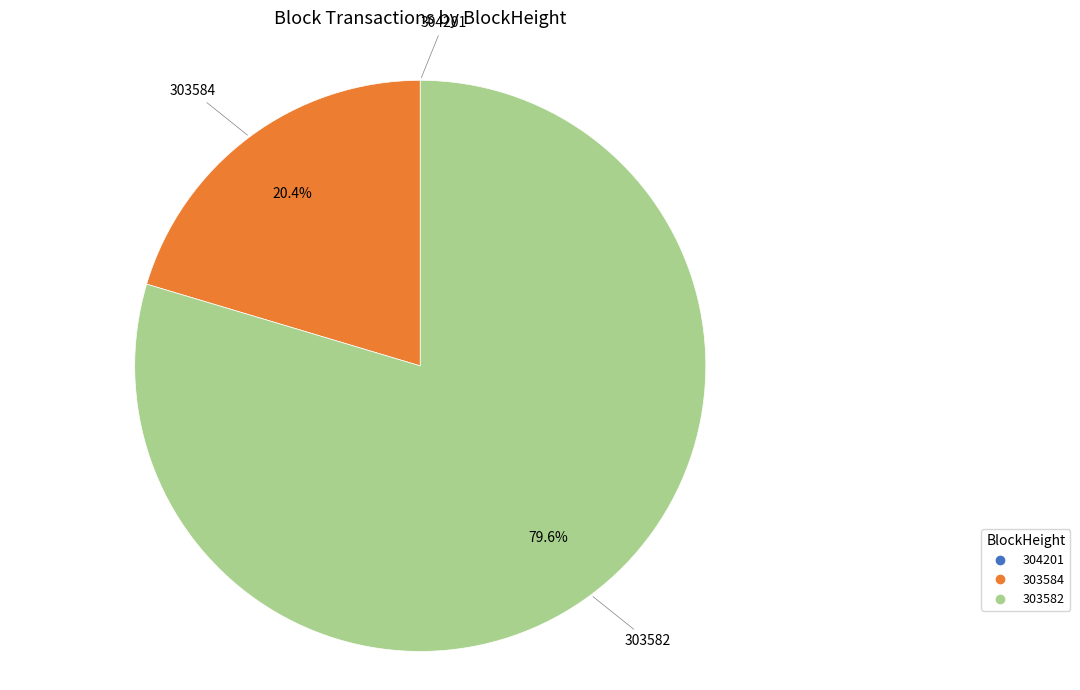

Does 303582 represent more than half of the total?

Yes